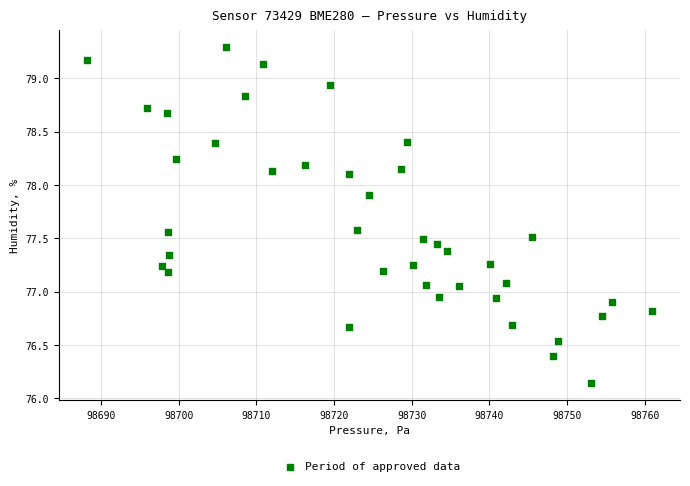

What is the range of X values (max minus min)?

72.7